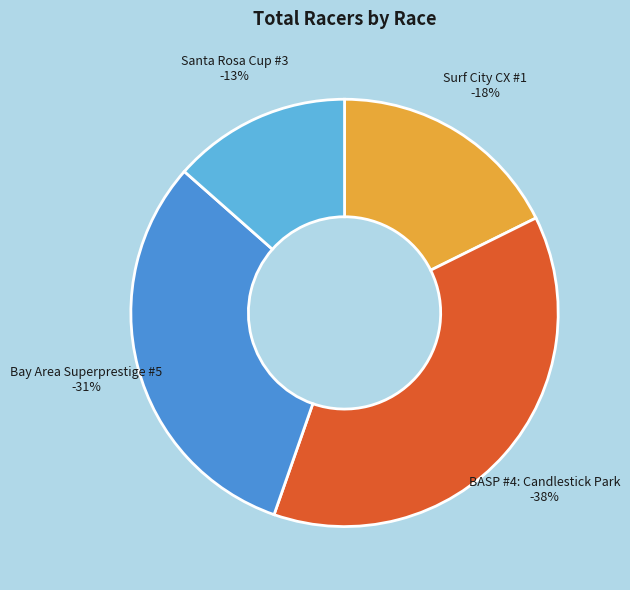

To the nearest percent, what is the difference between the largest and smallest slice percentages?

24%